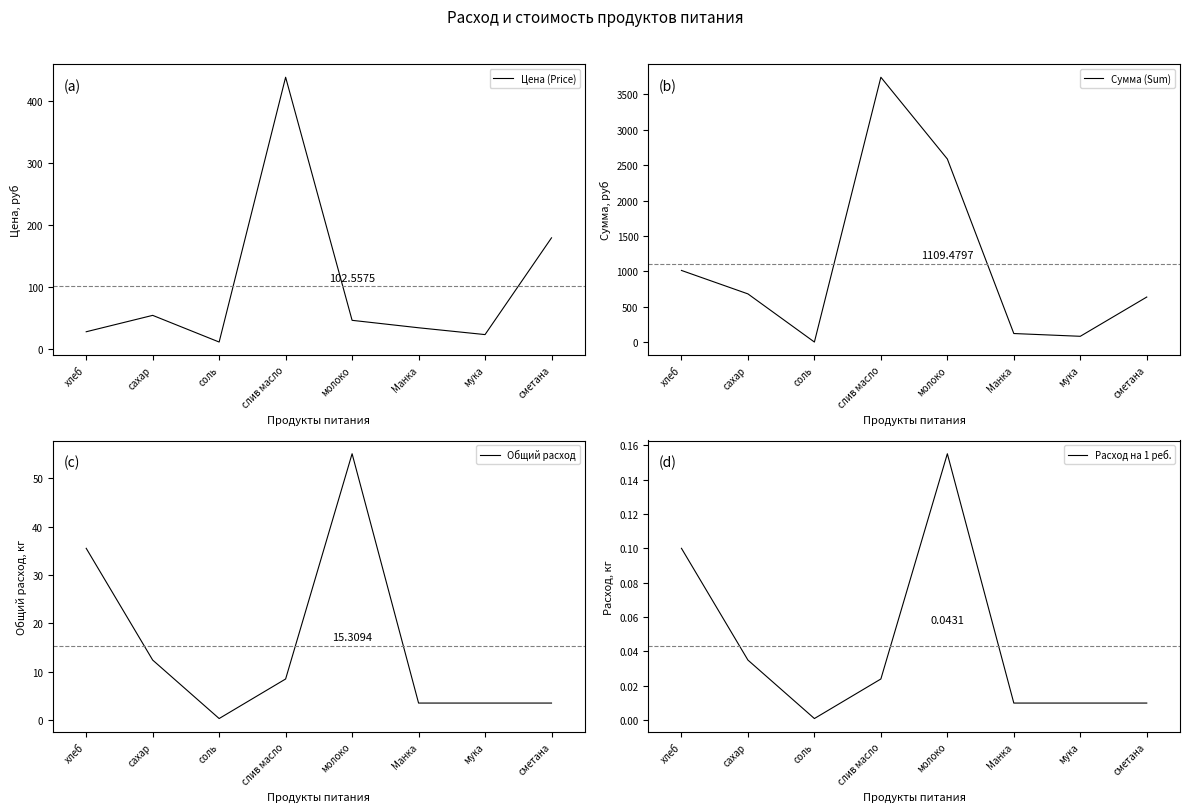

Which series changed the most between сахар and молоко?

Сумма (Sum)